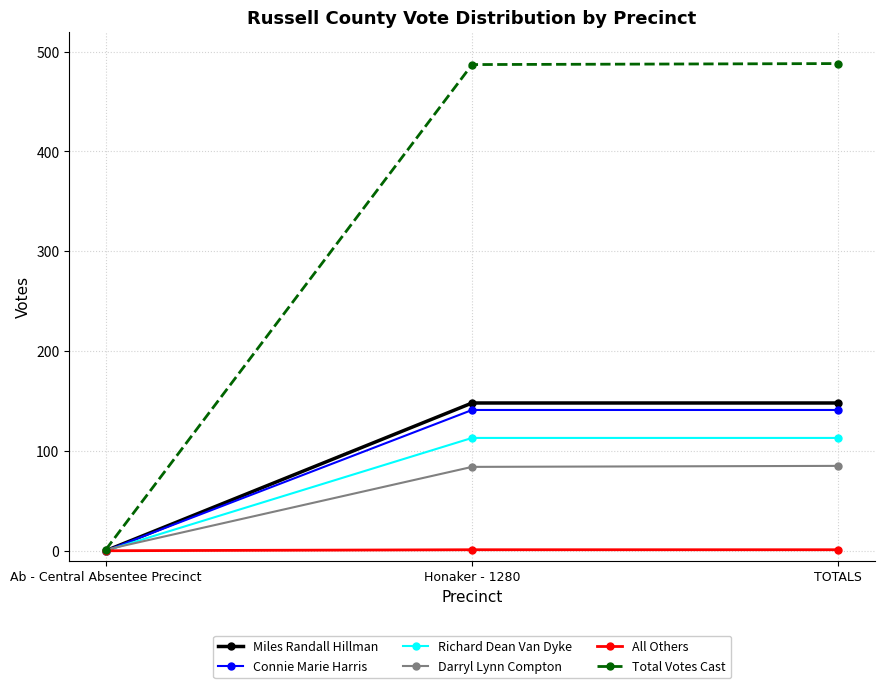

Which series has the largest range (max minus min)?

Total Votes Cast